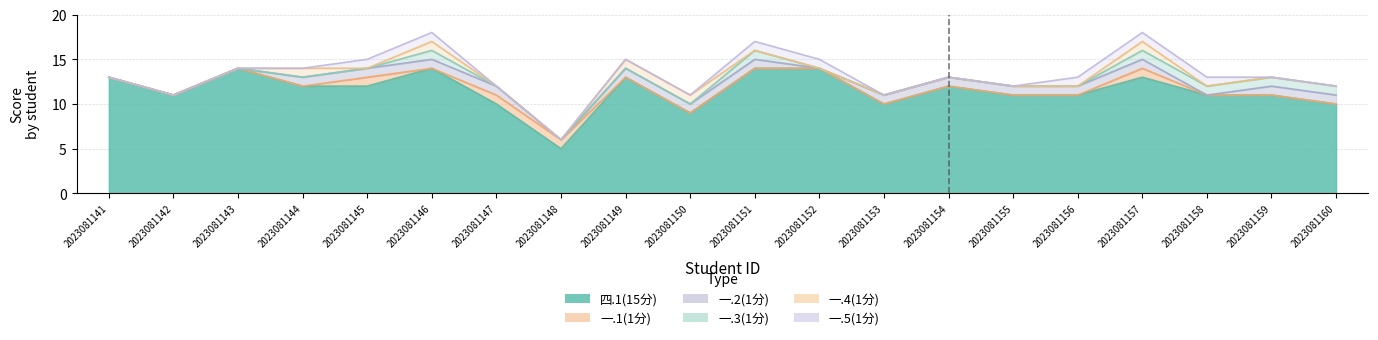

List the labels in order of 一.4(1分) value, smallest first.

2023081141, 2023081142, 2023081143, 2023081145, 2023081147, 2023081148, 2023081151, 2023081152, 2023081153, 2023081154, 2023081155, 2023081156, 2023081158, 2023081159, 2023081160, 2023081144, 2023081146, 2023081149, 2023081150, 2023081157